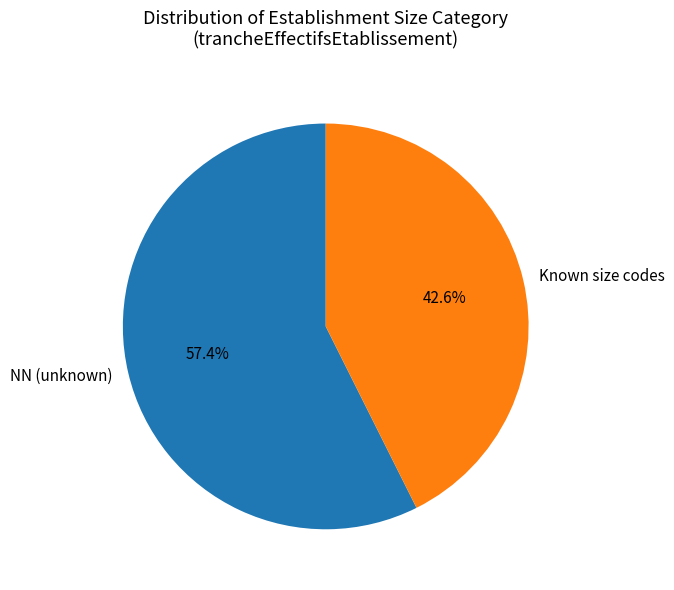

Which category has the smallest portion of the pie?

Known size codes